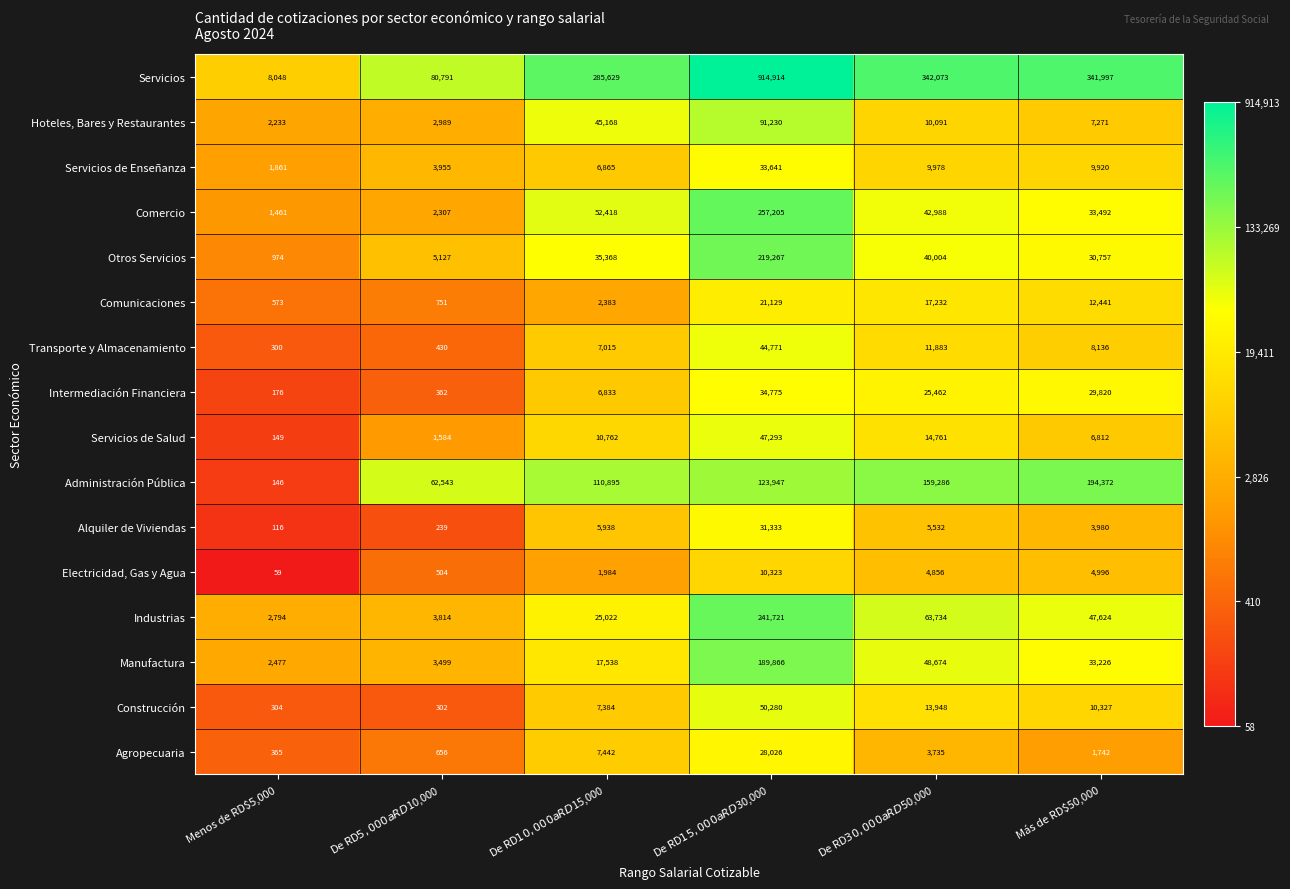

Which series has the largest range (max minus min)?

Servicios